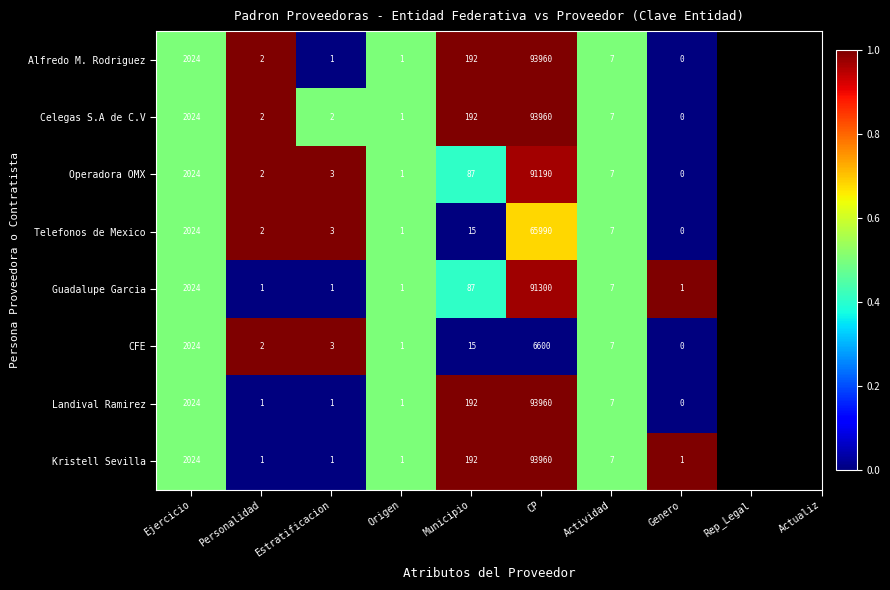

Is the value of Alfredo M. Rodriguez at Genero greater than the value of Telefonos de Mexico at Municipio?

No